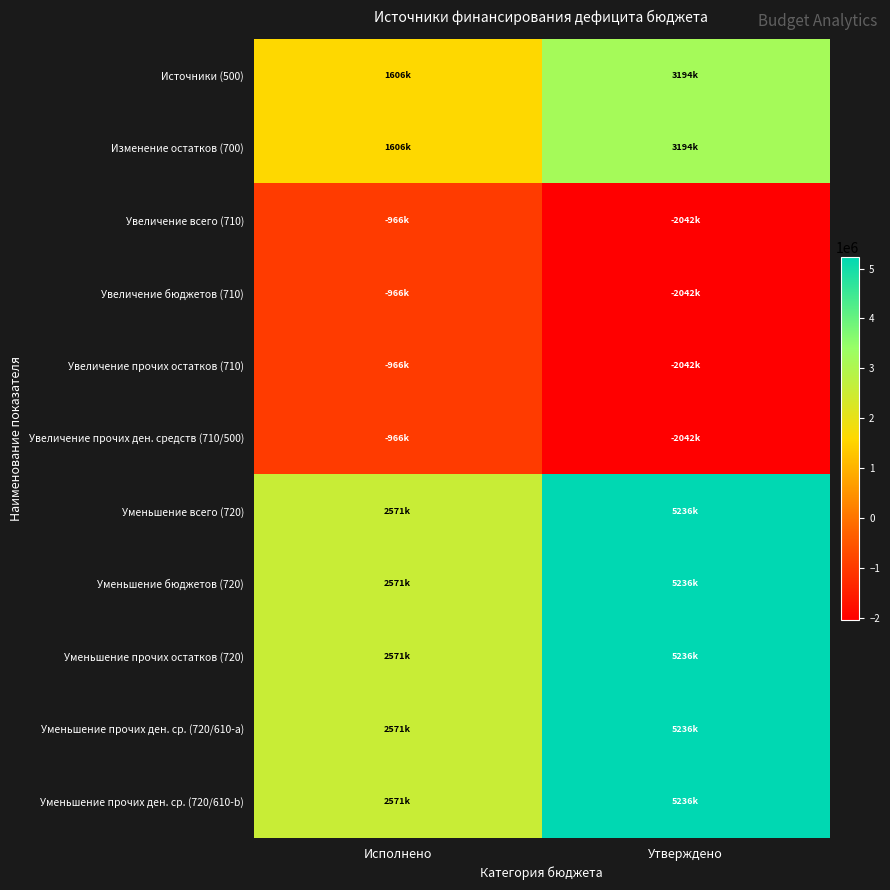

Which has a higher value, Исполнено or Утверждено?

Утверждено